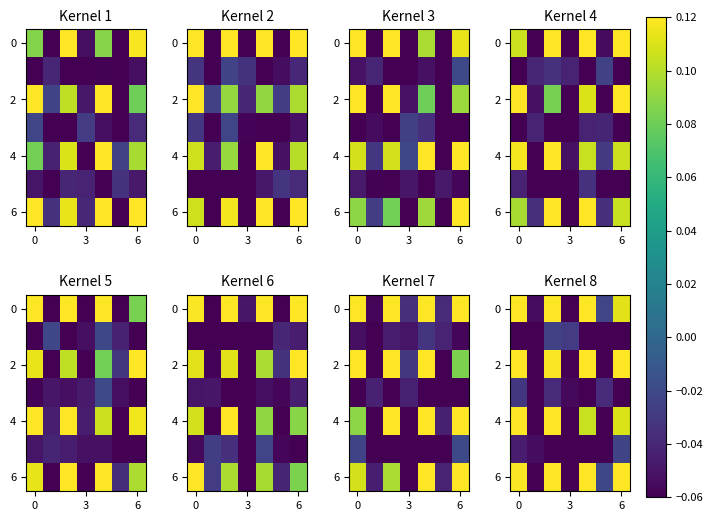

Is it true that 6 equals -0.1 at 3?

False